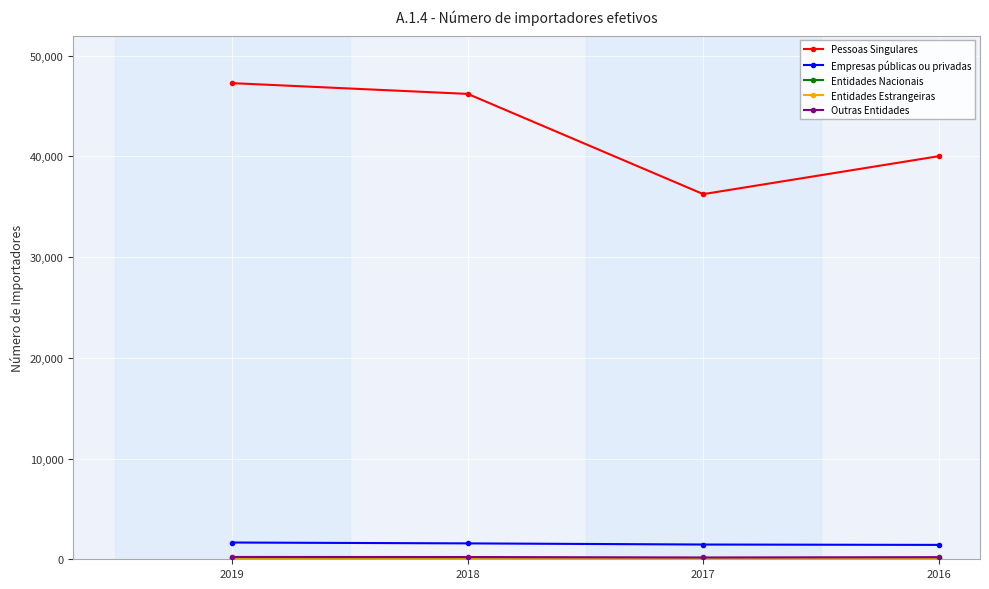

Which category has the lowest value in the Pessoas Singulares series?

2017